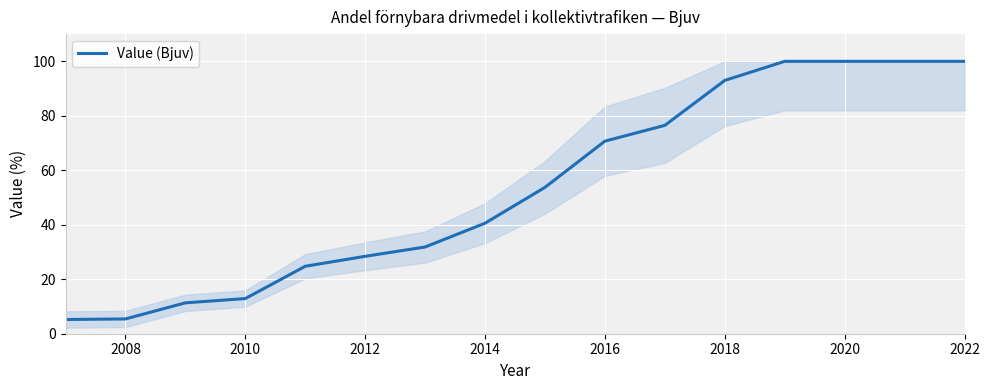

What is the minimum value shown in the chart?

5.2